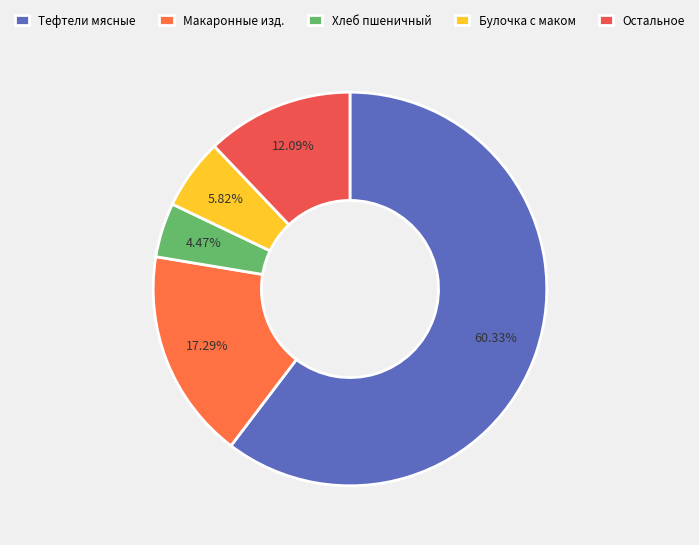

How many slices are in this pie chart?

5